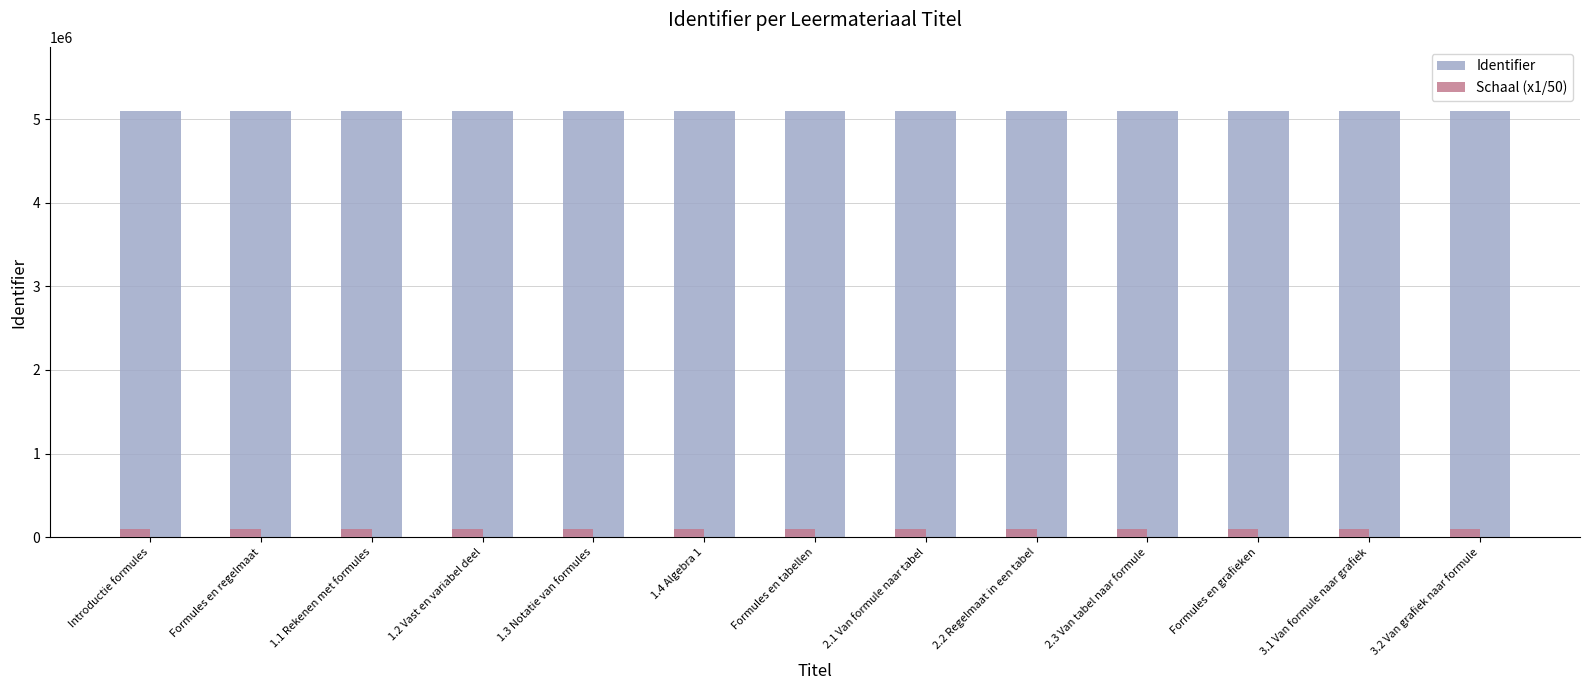

What is the label of the 11th bar from the right?

1.1 Rekenen met formules